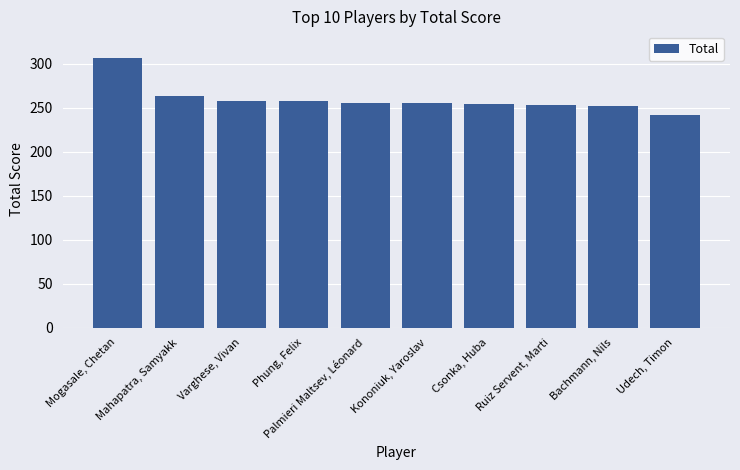

At which label does the data first exceed 255?

Mogasale, Chetan